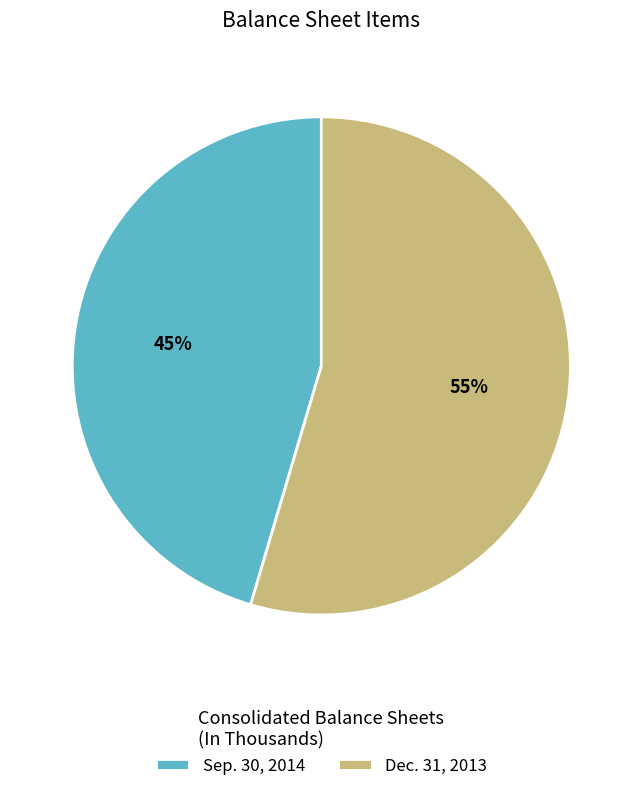

What is the largest slice in the pie chart?

Dec. 31, 2013